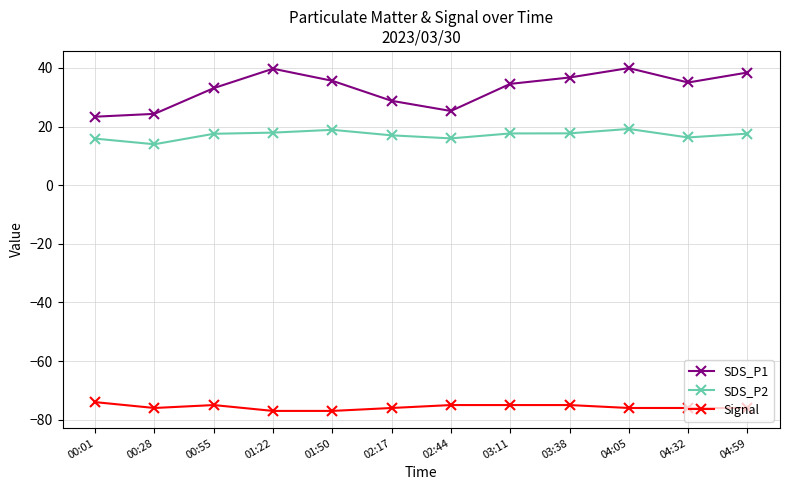

What is the average value of the SDS_P1 series?

32.9